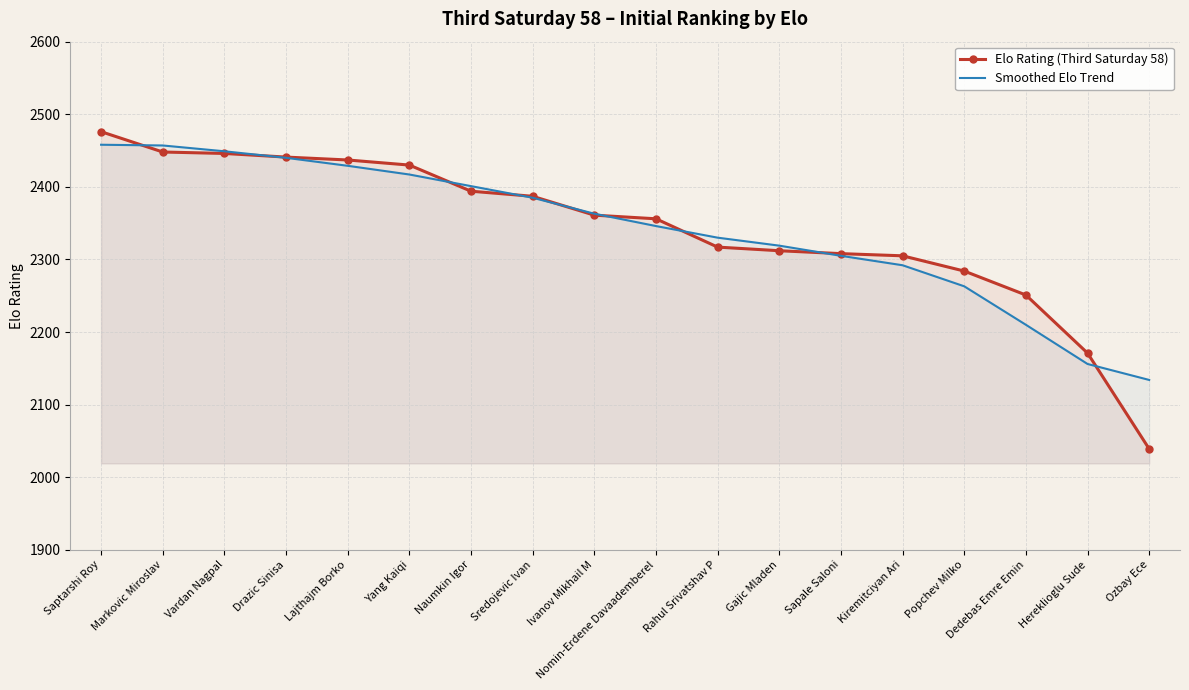

What are all the series names shown in the legend?

Elo Rating (Third Saturday 58), Smoothed Elo Trend